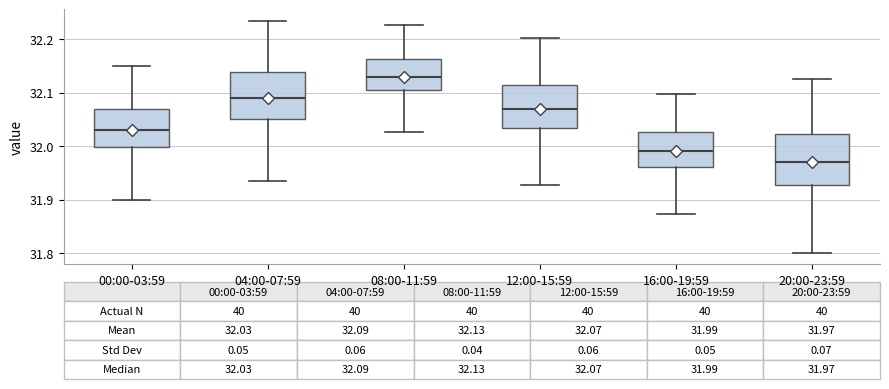

Which box has the lowest median line?

20:00-23:59